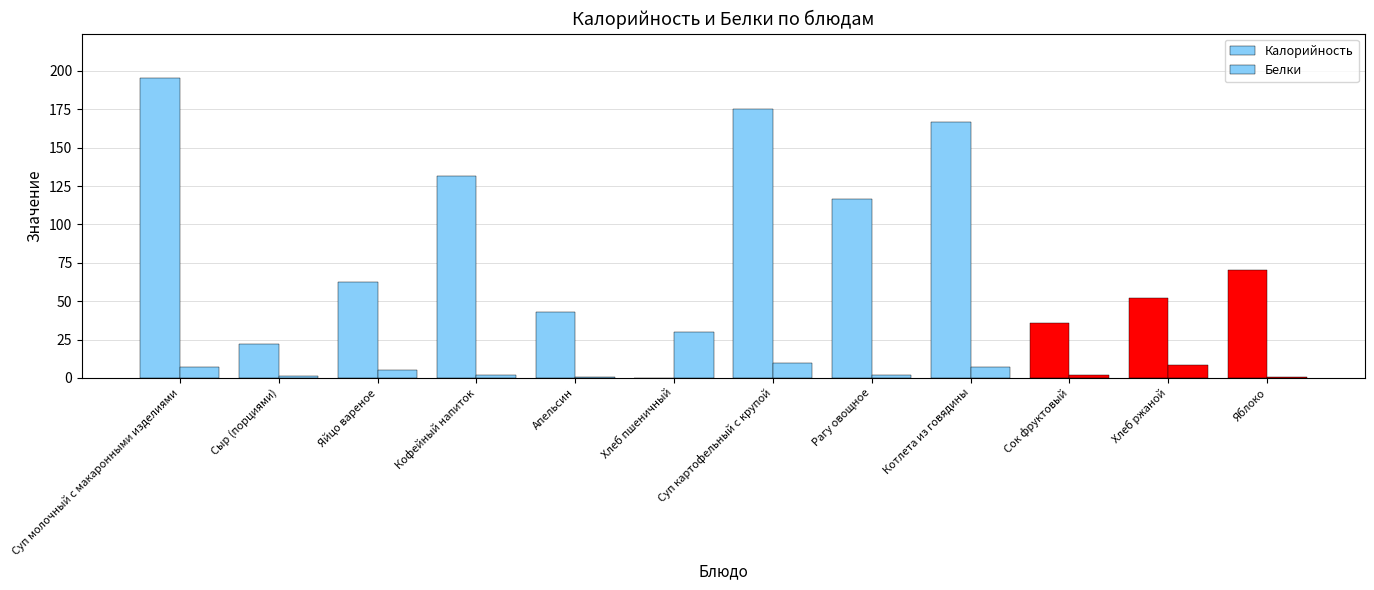

Rank the series at Суп картофельный с крупой from lowest to highest value.

Белки, Калорийность